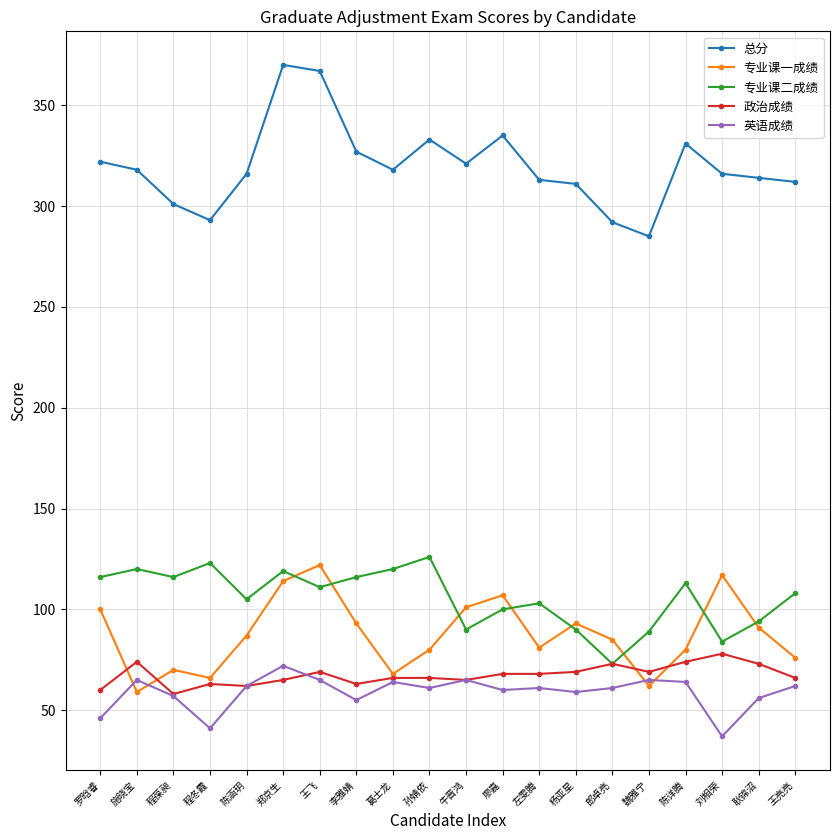

Between which two adjacent categories do 专业课一成绩 and 英语成绩 first intersect?

罗晗睿 and 施晓宝